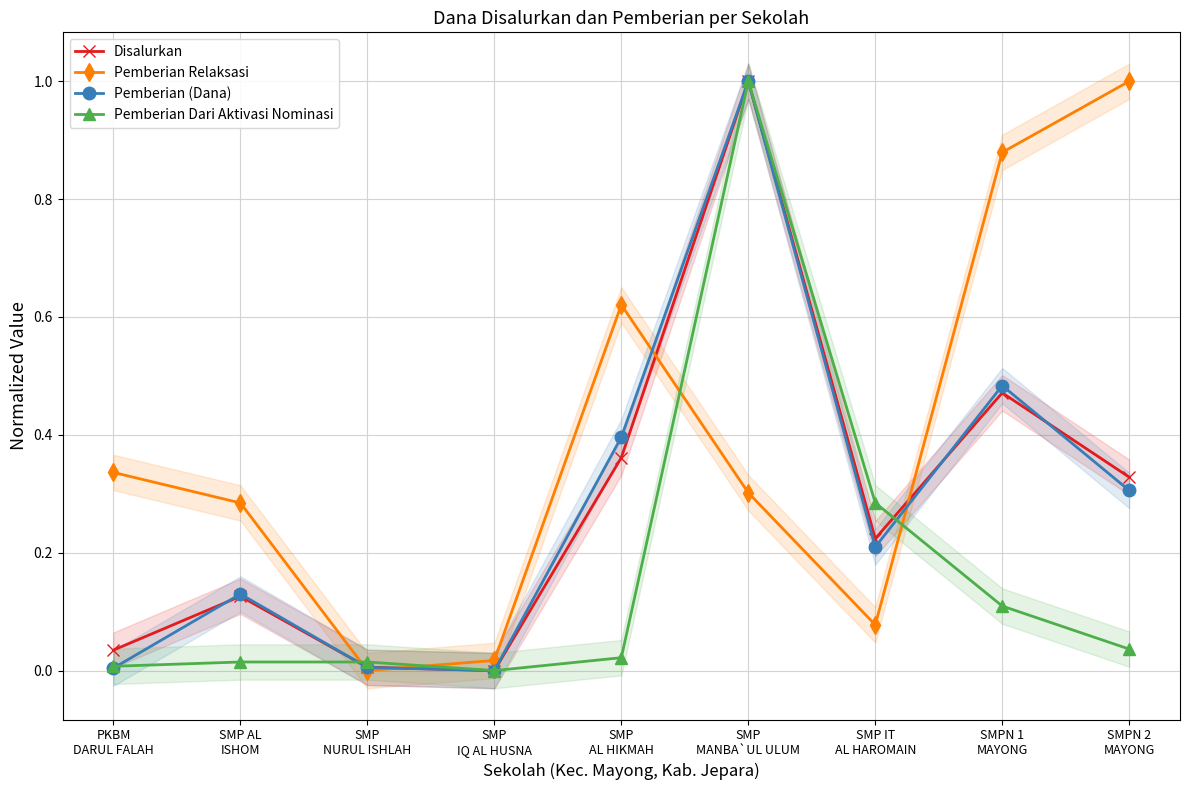

What are all the series names shown in the legend?

Disalurkan, Pemberian Relaksasi, Pemberian (Dana), Pemberian Dari Aktivasi Nominasi